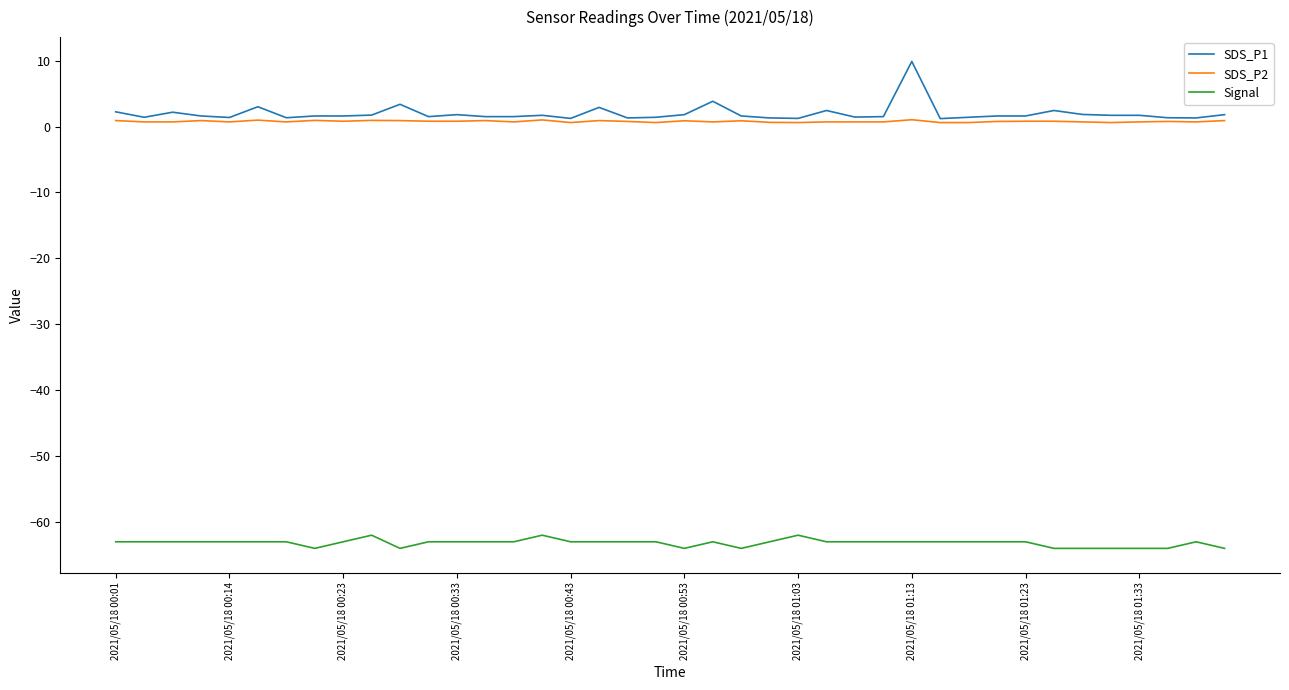

True or false: SDS_P2 and Signal intersect in this chart.

False